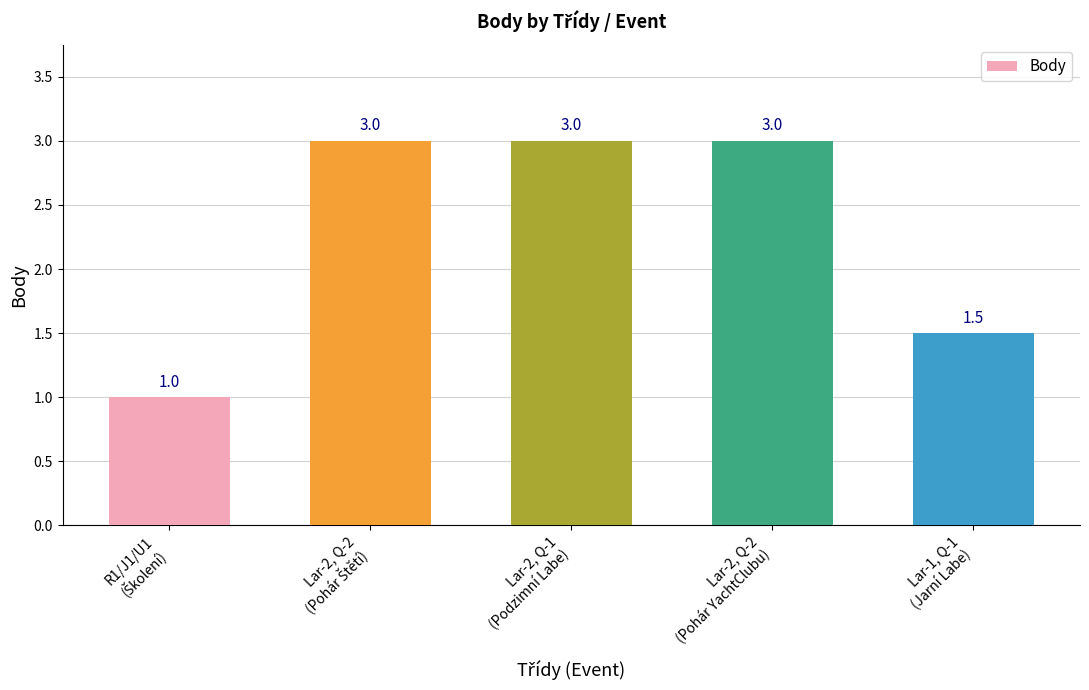

Count the values in the range 1 to 3.

5